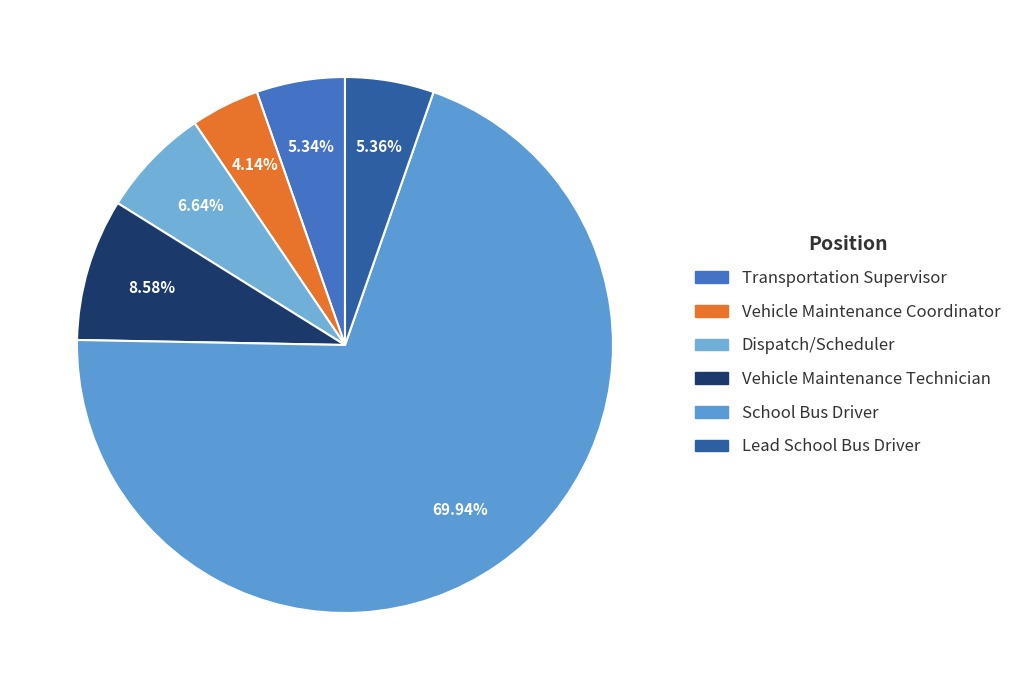

To the nearest percent, what is the average slice percentage?

17%